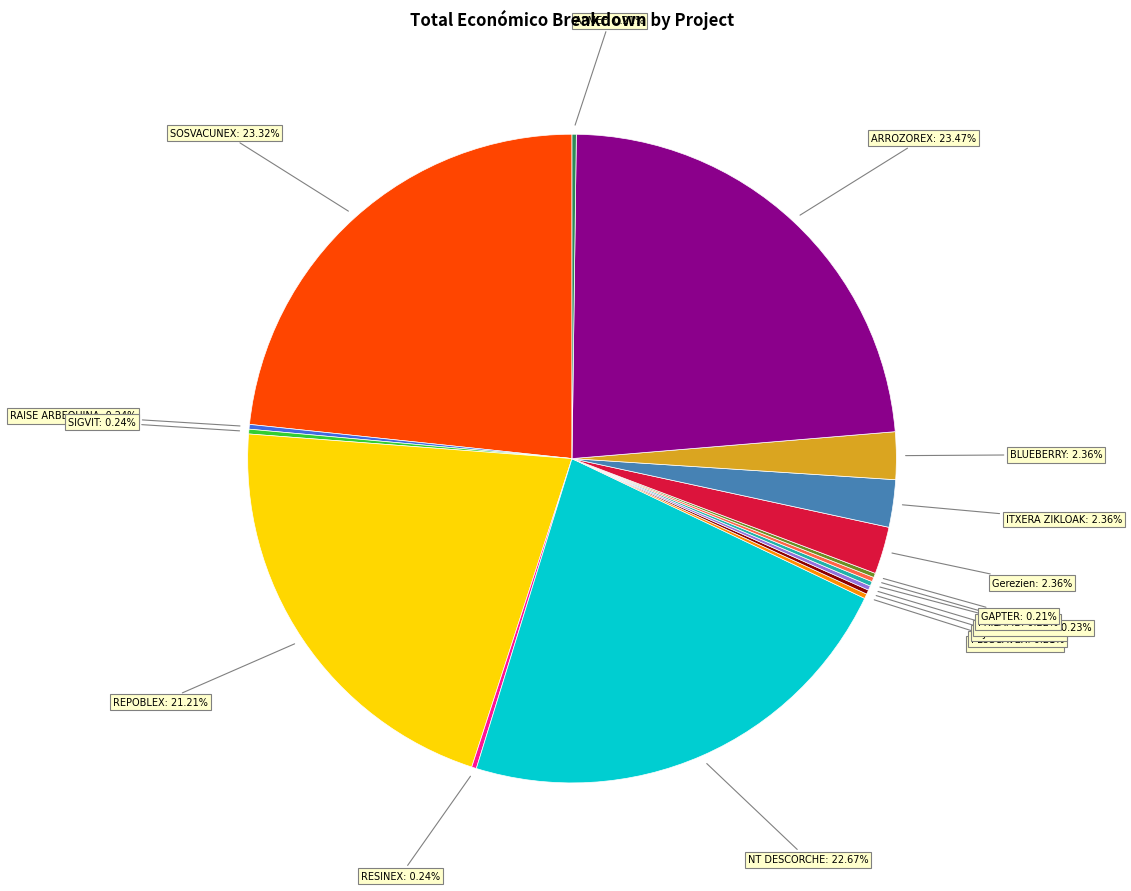

Is there any slice that represents more than half of the pie?

No